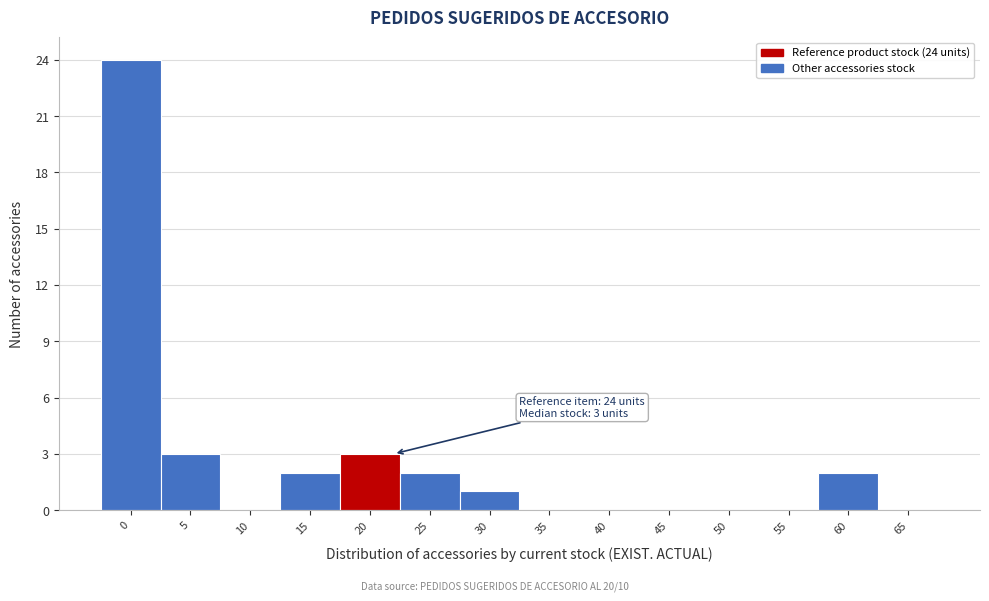

Reading right to left, what are all the values shown in this chart?

65=0	60=2	55=0	50=0	45=0	40=0	35=0	30=1	25=2	20=3	15=2	10=0	5=3	0=24